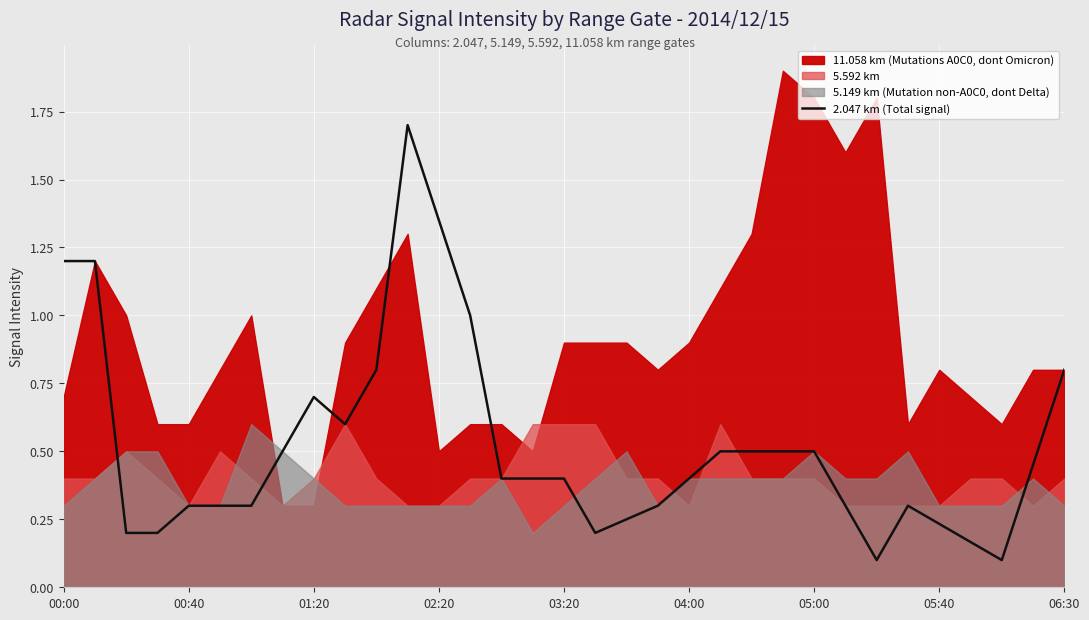

What is the smallest value displayed?

0.1